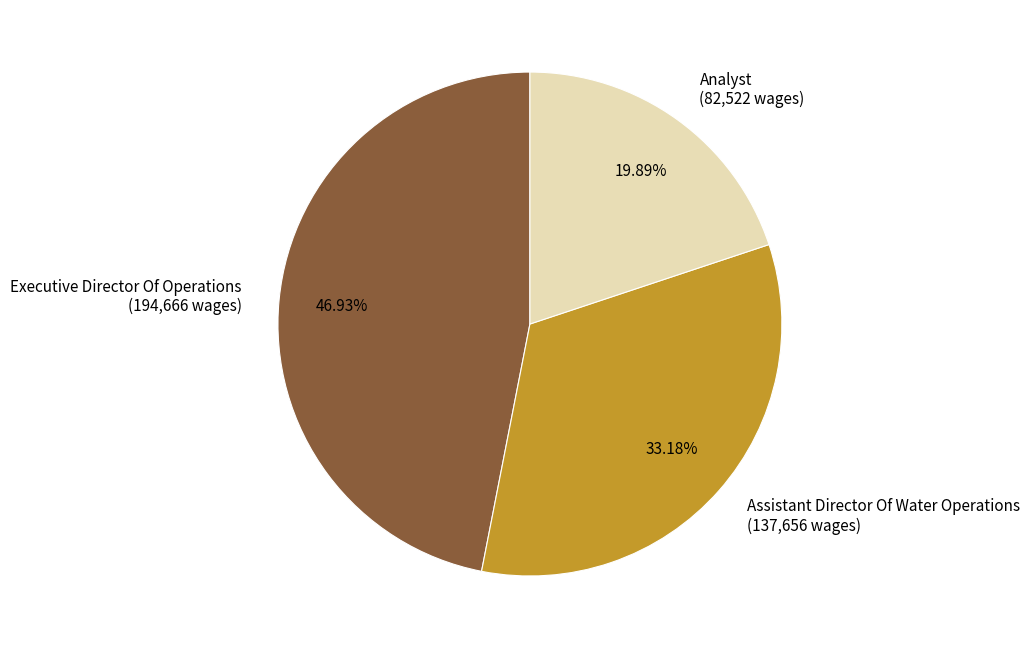

True or false: Executive Director Of Operations accounts for 47% of the total.

True